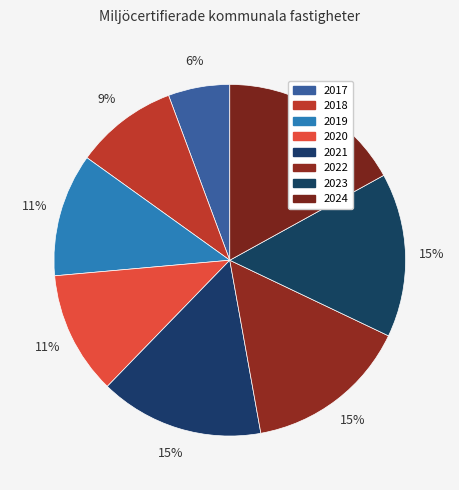

Is it true that 2024 is 30% of the pie?

False